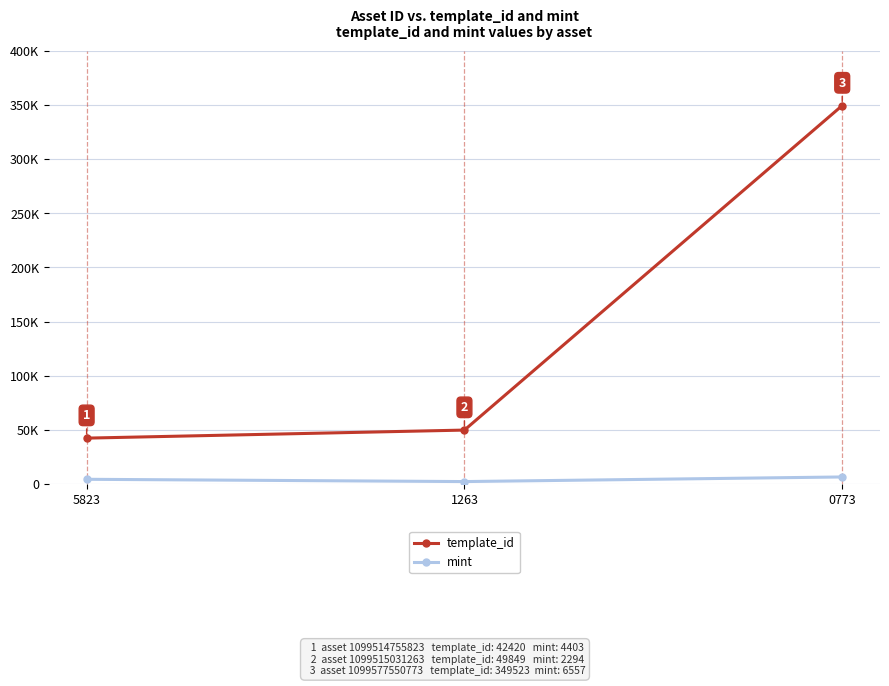

Does the chart have visible grid lines?

Yes